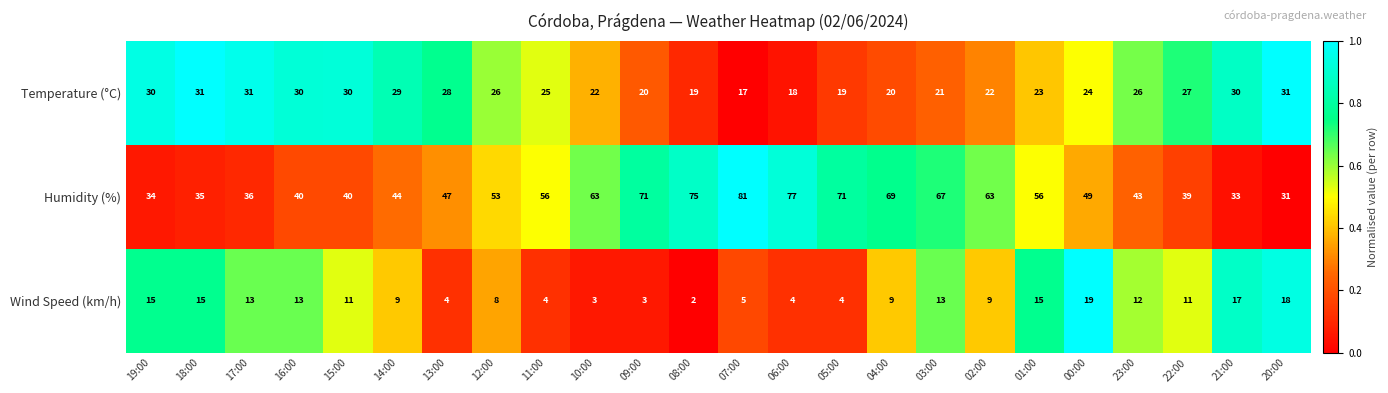

At which category does the chart reach its peak across all series?

07:00